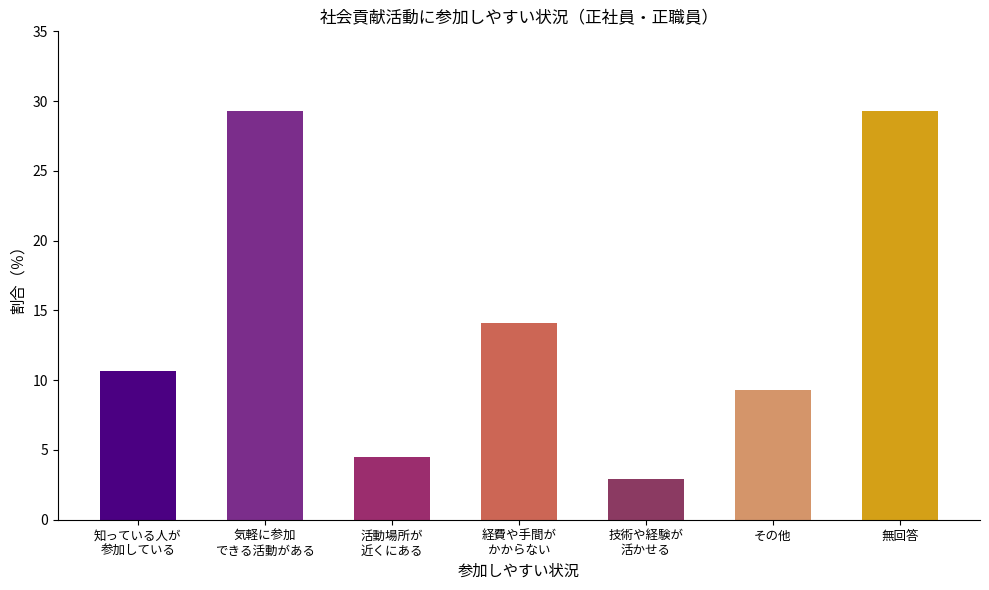

What is the maximum value shown in the chart?

29.3